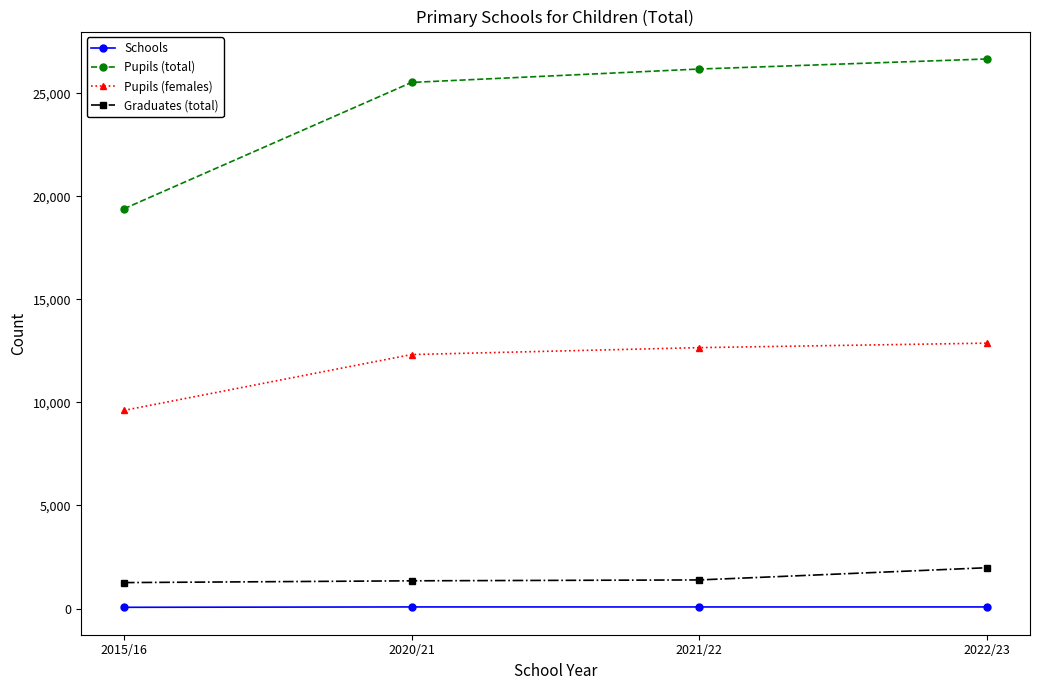

What is the difference between the maximum and minimum values in the Graduates (total) series?

721